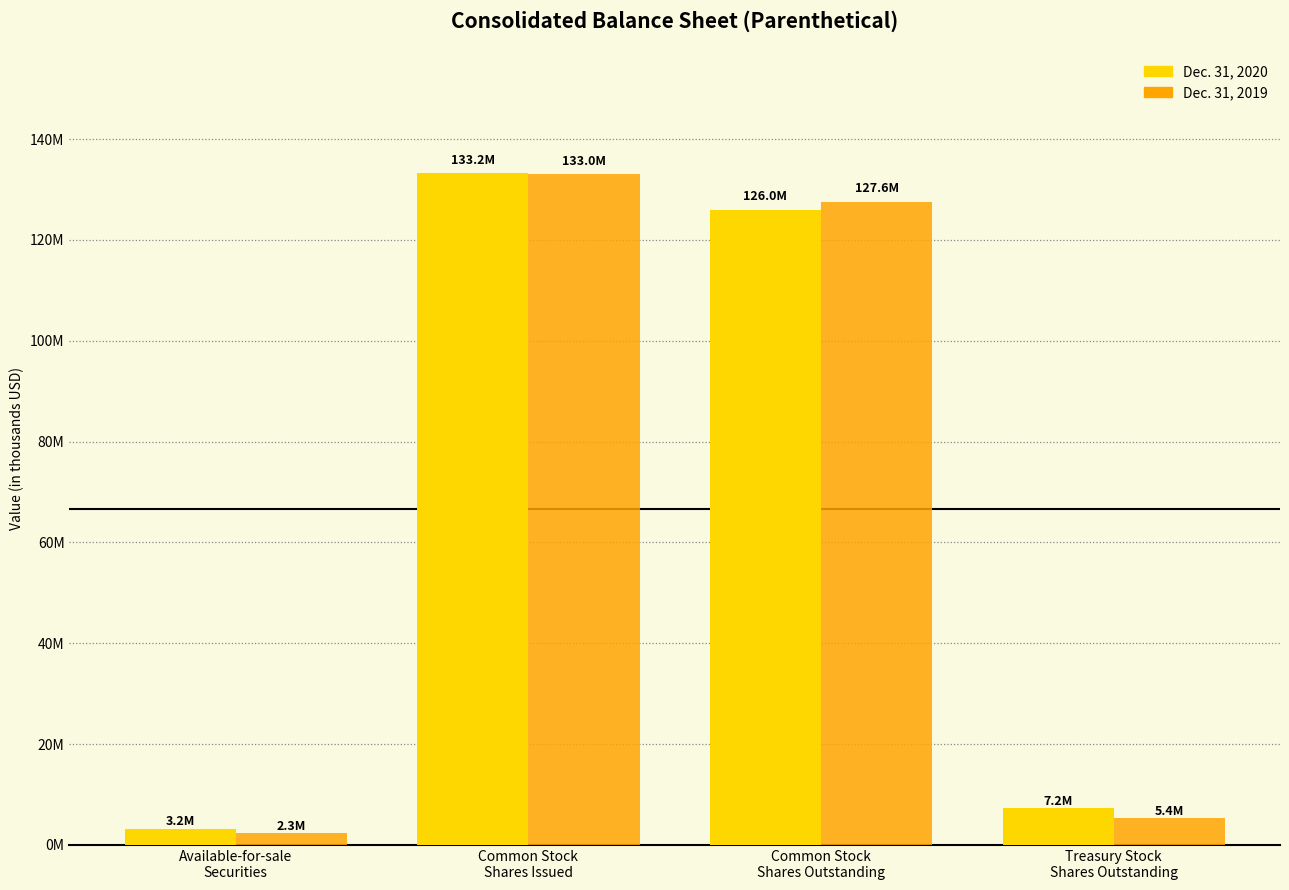

The Dec. 31, 2020 series shows 133214844 at Common Stock
Shares Issued. True or false?

True